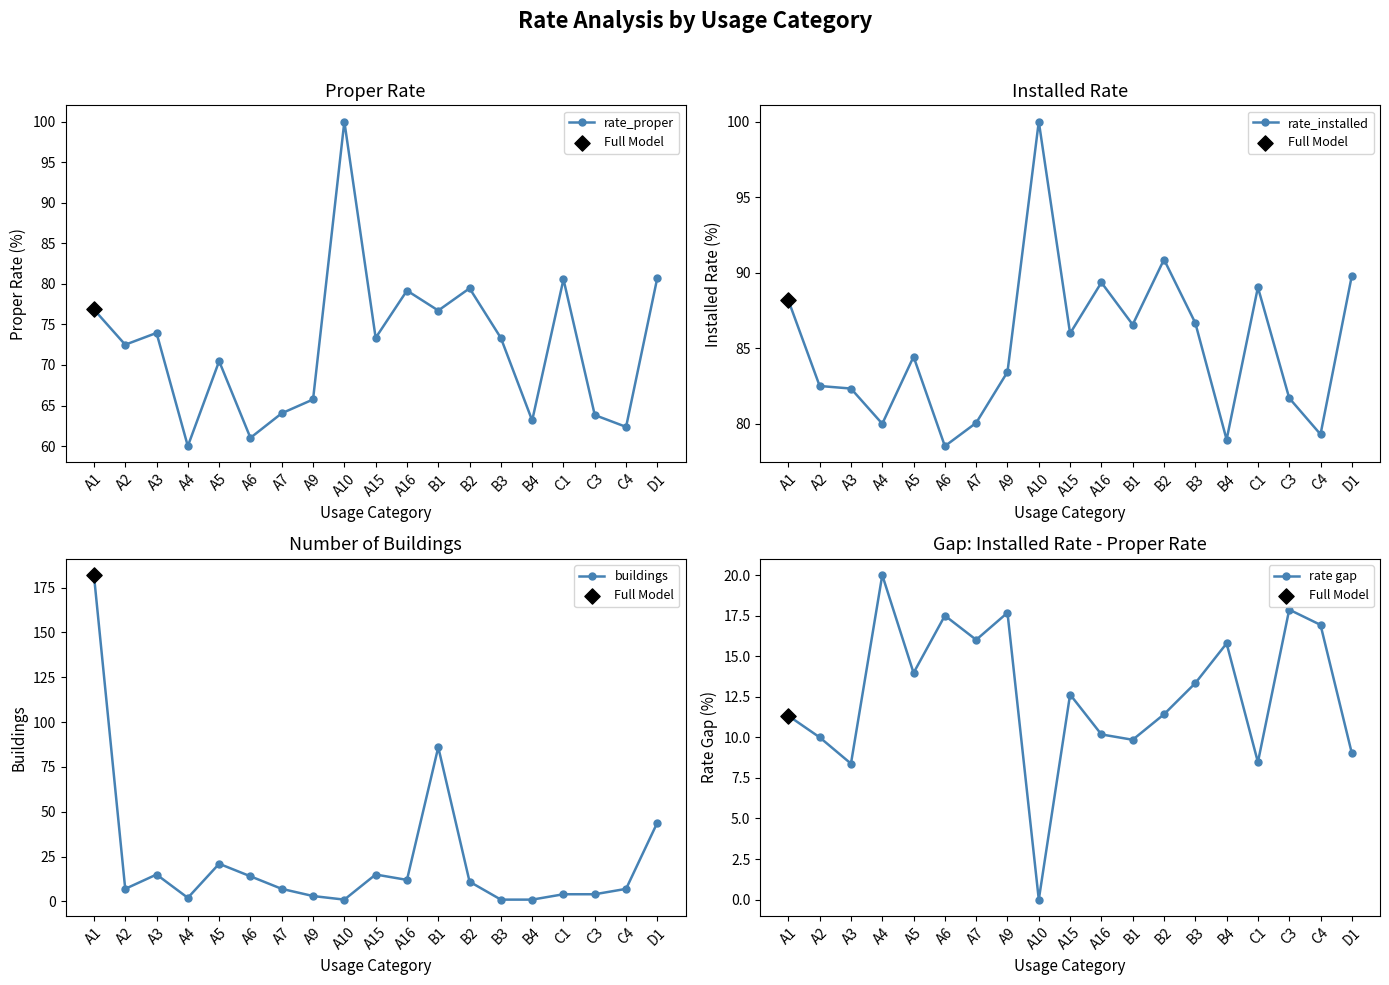

What is the total value across all series at A16?

190.7